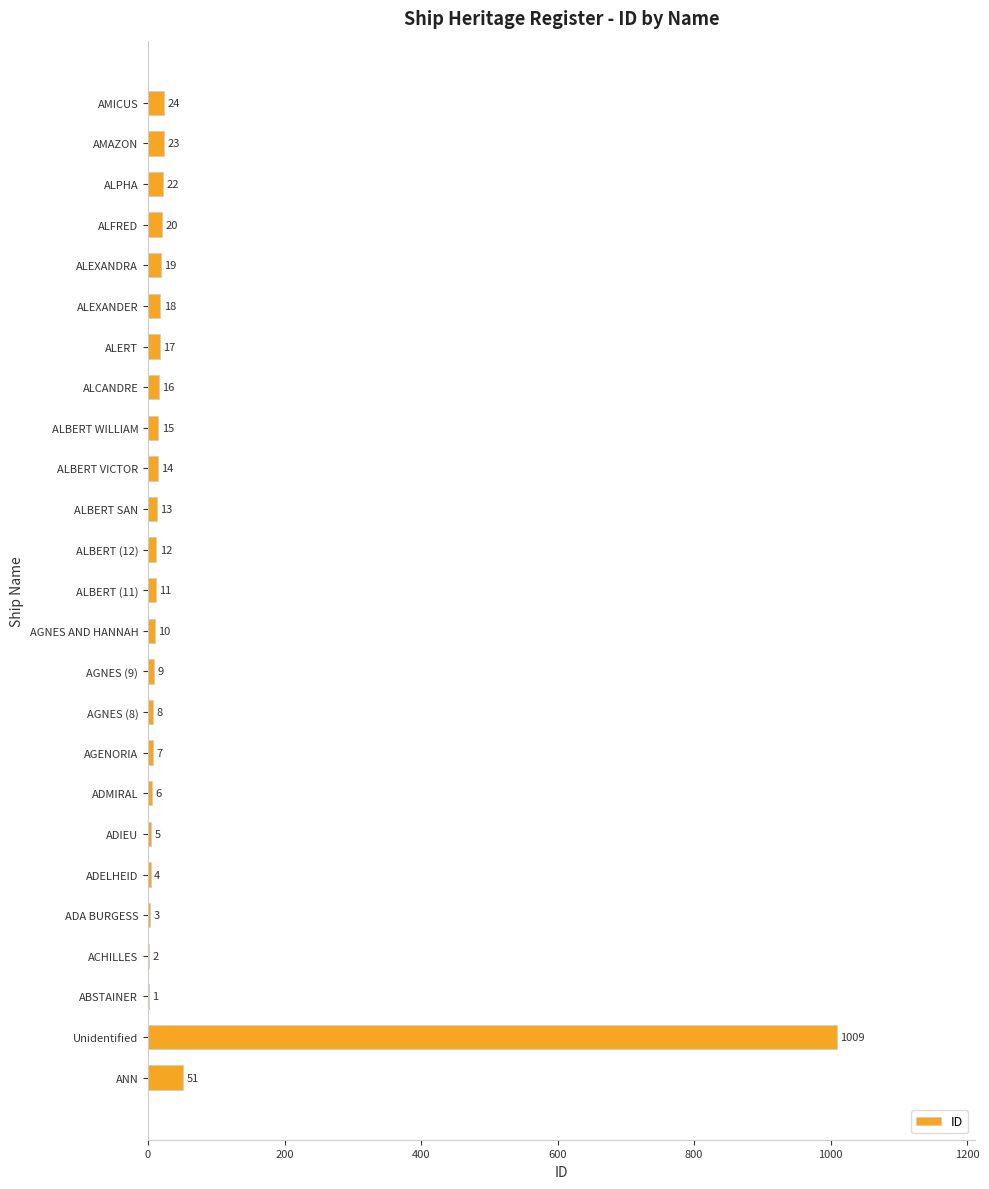

What is the ratio of the value at ADMIRAL to the value at ALEXANDER?

0.3